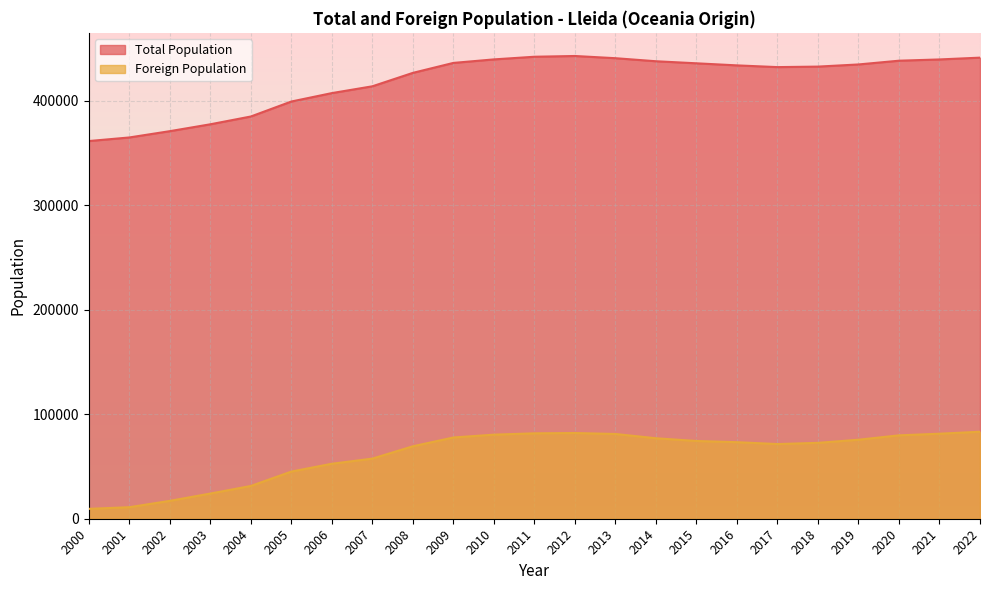

True or false: Foreign Population and Total Population intersect in this chart.

False